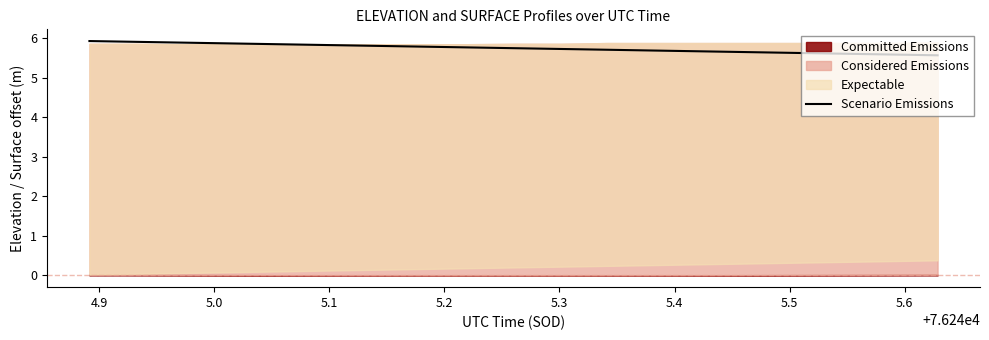

What is the maximum value for Scenario Emissions?

5.9